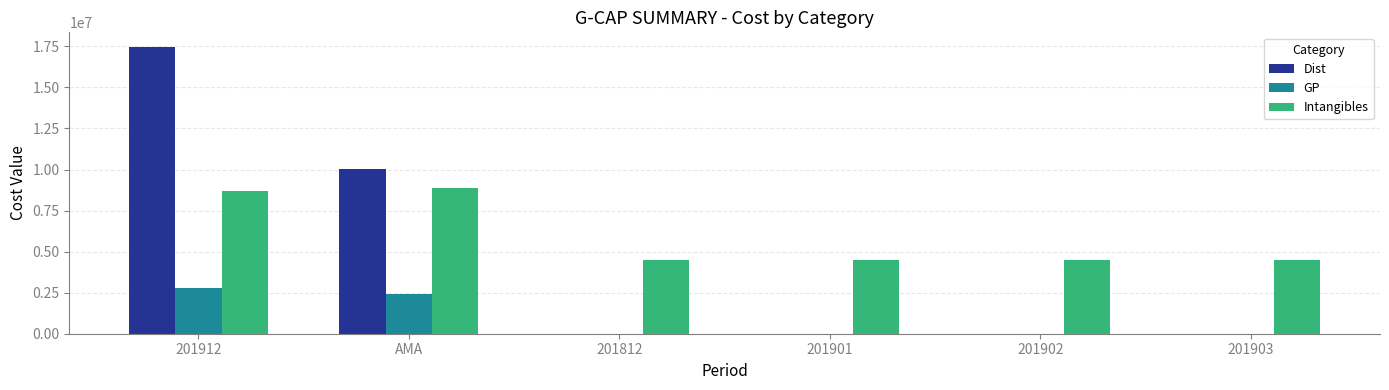

What is the maximum value shown in the chart?

17479991.9